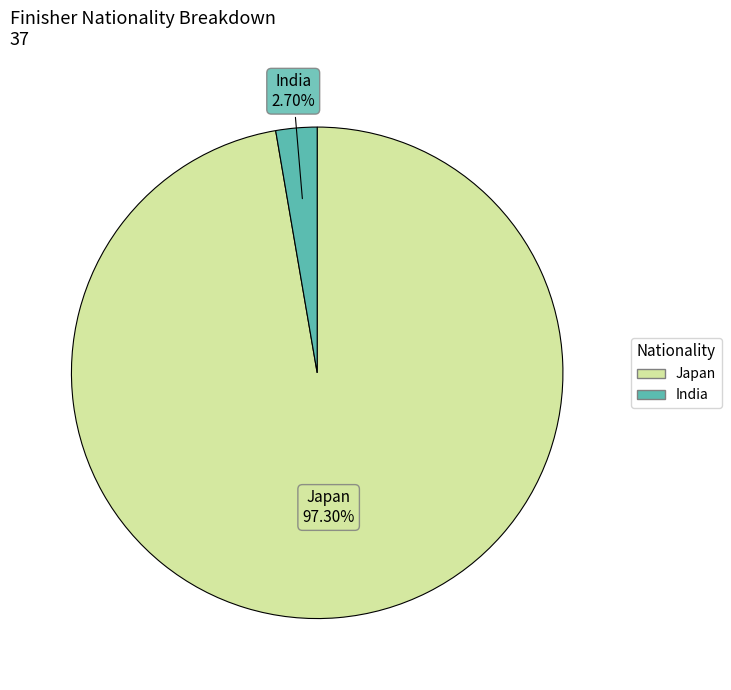

What is the majority slice?

Japan